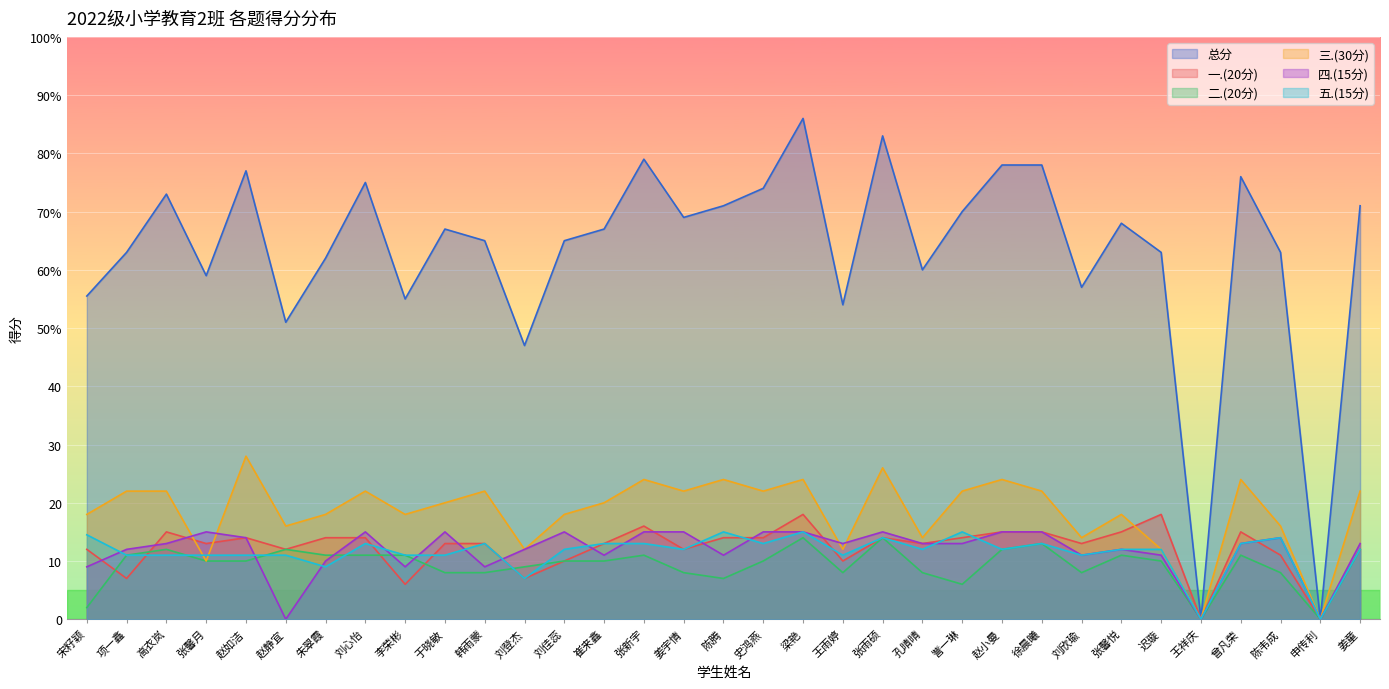

What is the label of the 11th point from the right?

訾一琳